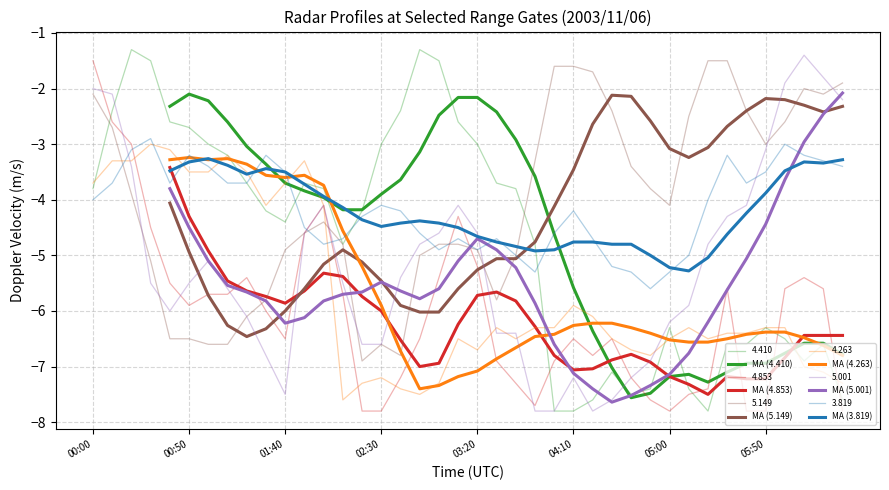

Is it true that MA (4.263) equals -3.2 at 00:50?

True